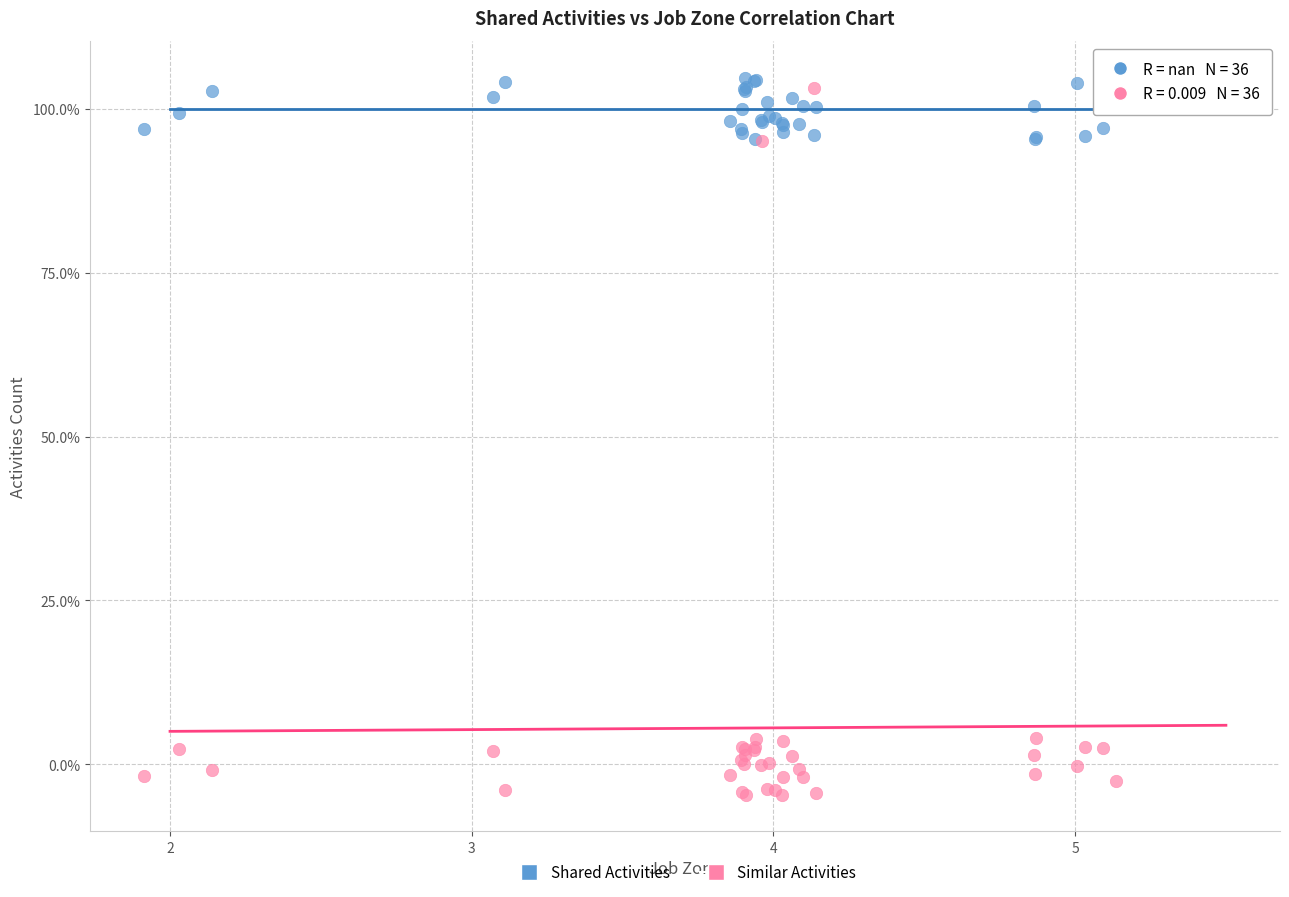

What are all the series names shown in the legend?

Shared Activities, Similar Activities